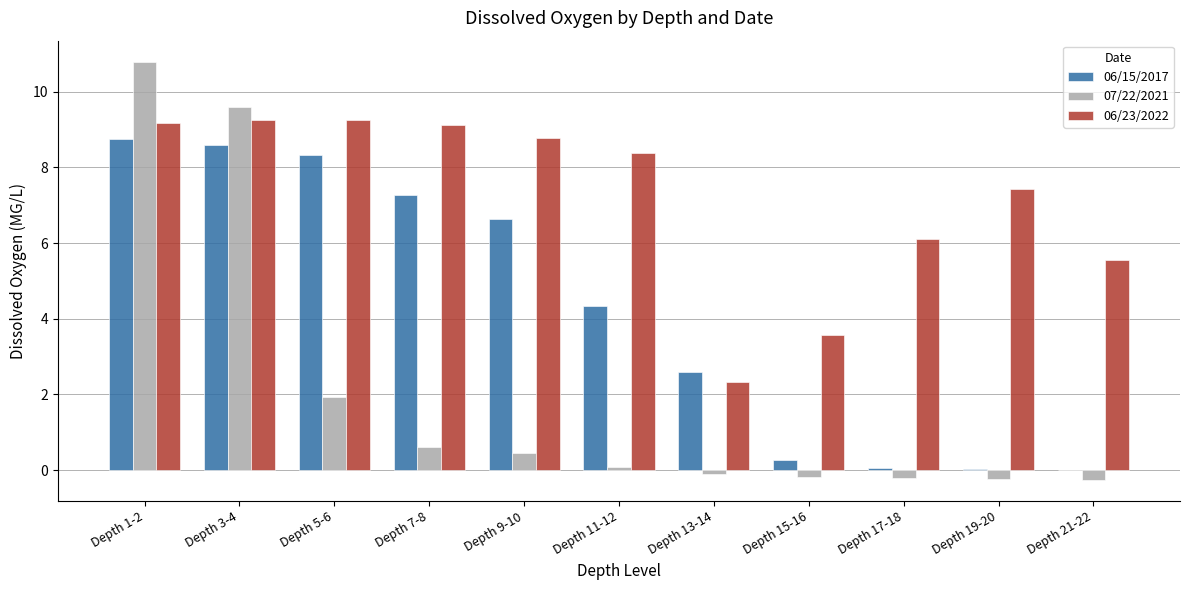

Between Depth 1-2 and Depth 5-6, which series saw the biggest shift?

07/22/2021